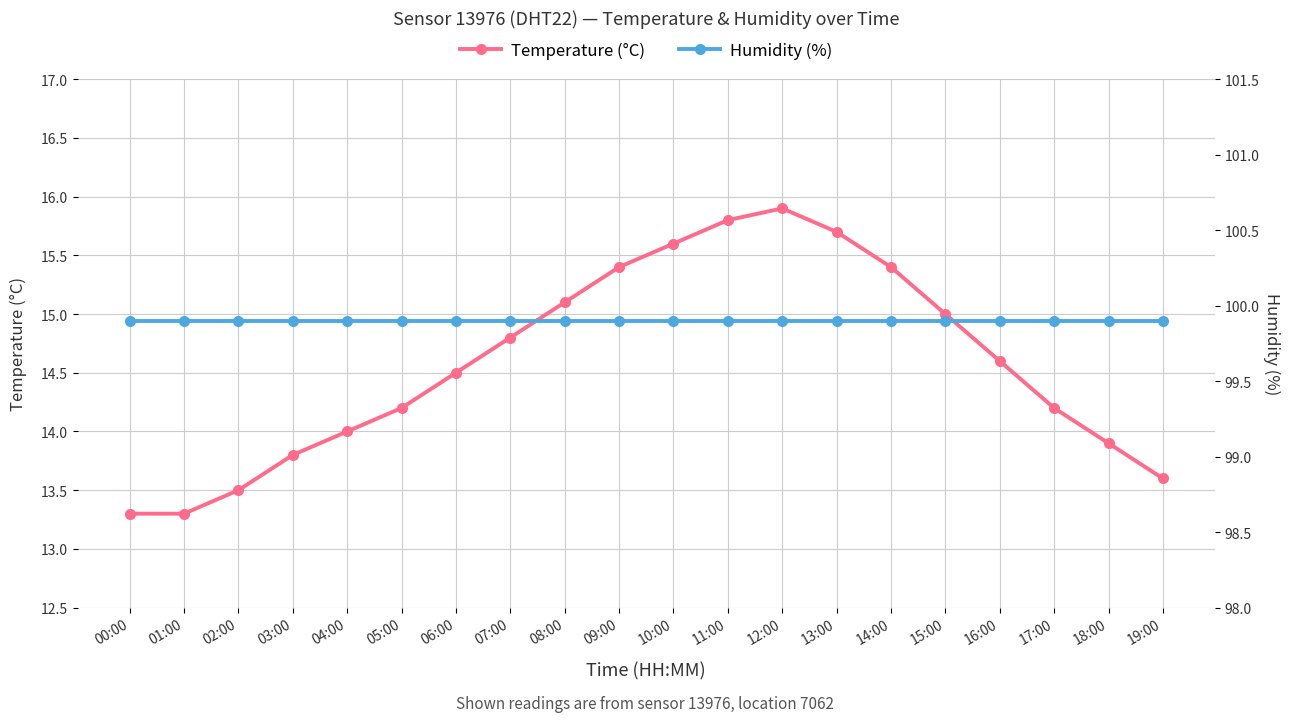

What is the average value of the Temperature (°C) series?

14.6